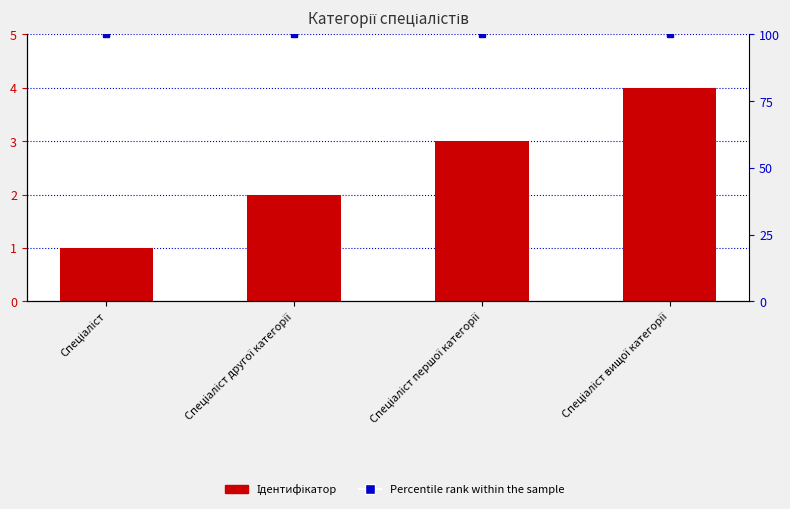

True or false: Ідентифікатор has a value of 1 at Спеціаліст другої категорії.

False